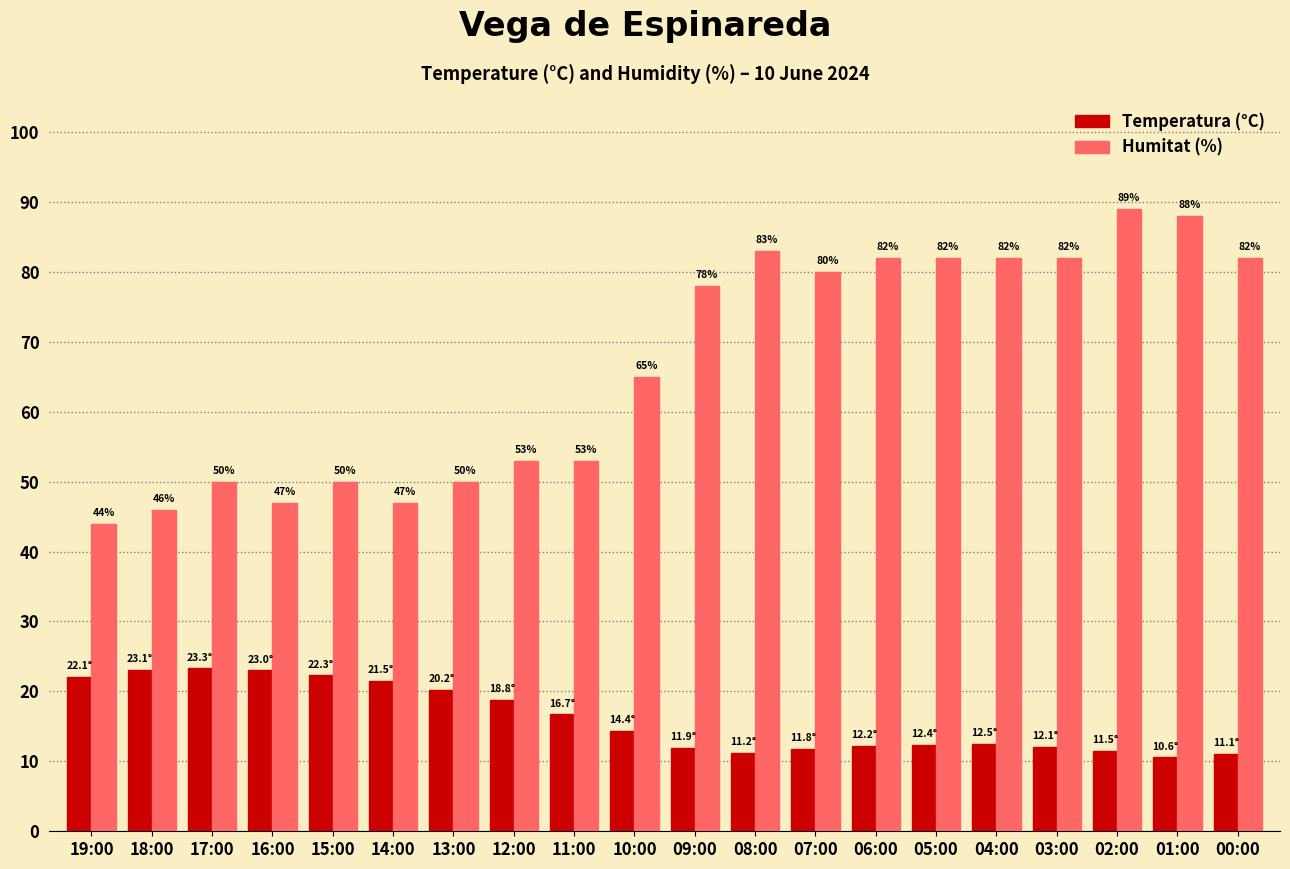

Which category has the highest value in the Humitat (%) series?

02:00